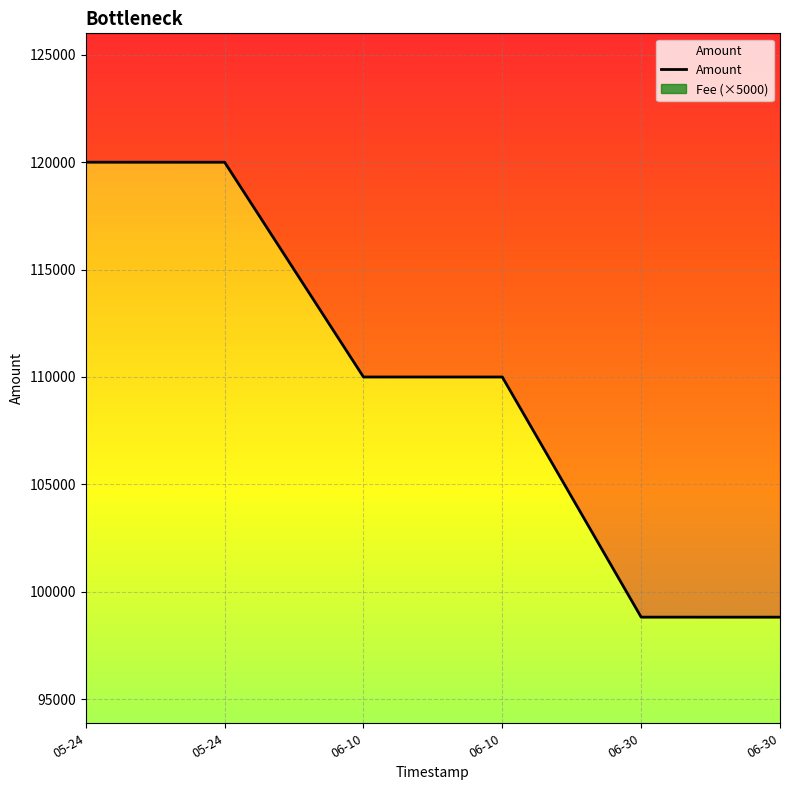

How many values are below 109999?

3